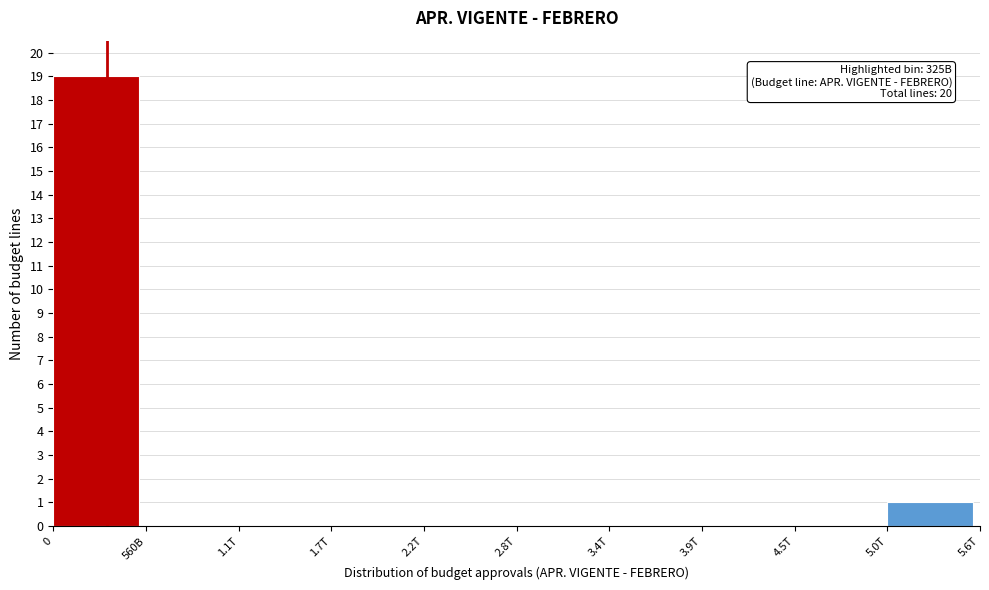

Reading left to right, what are all the values shown in this chart?

0=19	560B=0	1.1T=0	1.7T=0	2.2T=0	2.8T=0	3.4T=0	3.9T=0	4.5T=0	5.0T=1